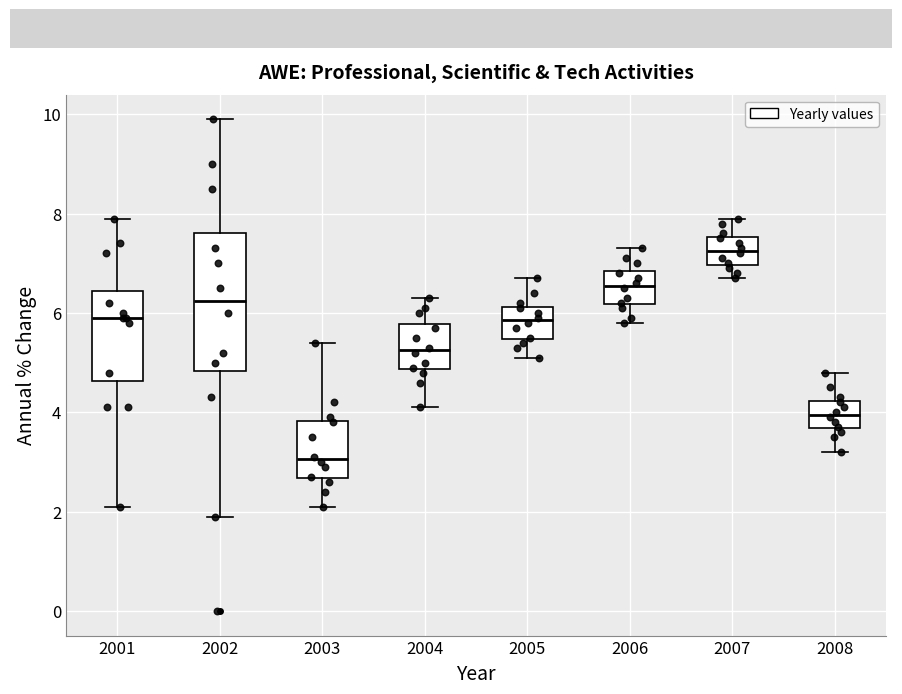

Reading left to right, transcribe this box plot: for each box, give where its median line is, the range the box spans, and where its two whiskers end, as read against the y-axis. The values are not printed on the chart, so give them approximately, as read against the axis.

2001: median 6.0, box 4.6 to 6.4, whiskers 2.2 to 8.0
2002: median 6.2, box 4.8 to 7.6, whiskers 2.0 to 10.0
2003: median 3.0, box 2.6 to 3.8, whiskers 2.2 to 5.4
2004: median 5.2, box 4.8 to 5.8, whiskers 4.2 to 6.4
2005: median 5.8, box 5.4 to 6.2, whiskers 5.2 to 6.8
2006: median 6.6, box 6.2 to 6.8, whiskers 5.8 to 7.4
2007: median 7.2, box 7.0 to 7.6, whiskers 6.8 to 8.0
2008: median 4.0, box 3.6 to 4.2, whiskers 3.2 to 4.8